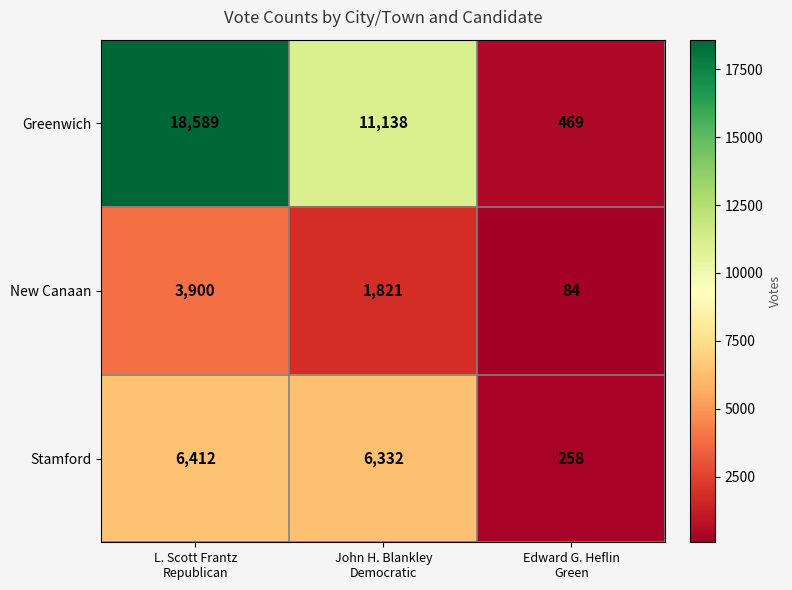

Reading left to right, extract all data points from this chart.

Greenwich: 18589	11138	469
New Canaan: 3900	1821	84
Stamford: 6412	6332	258